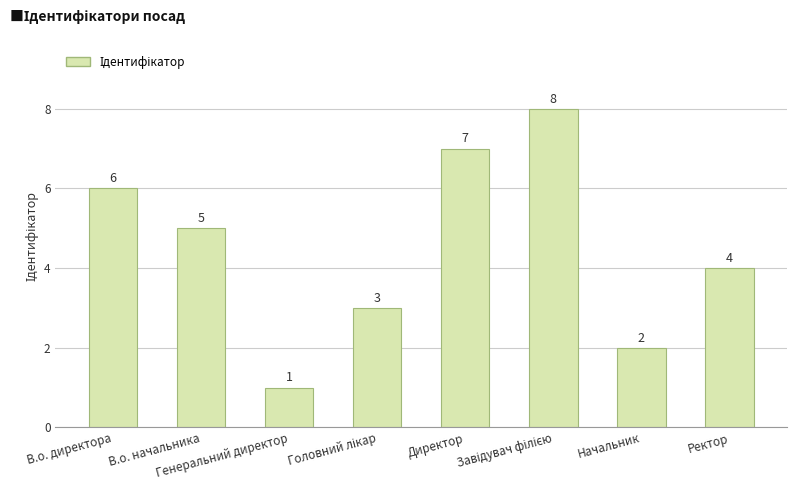

At which category does the chart reach its minimum across all series?

Генеральний директор